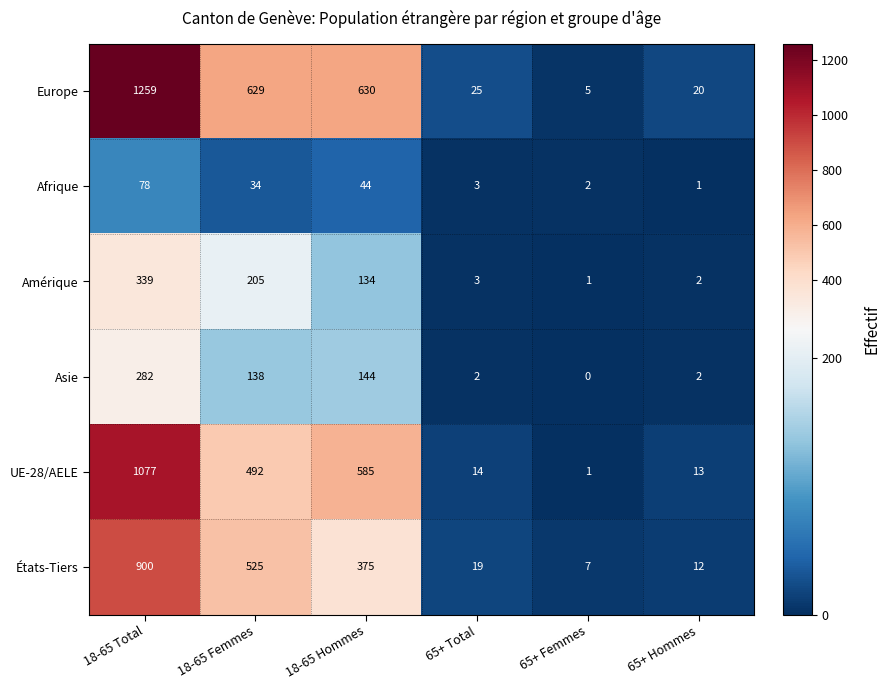

Which series has the largest total across all categories?

Europe